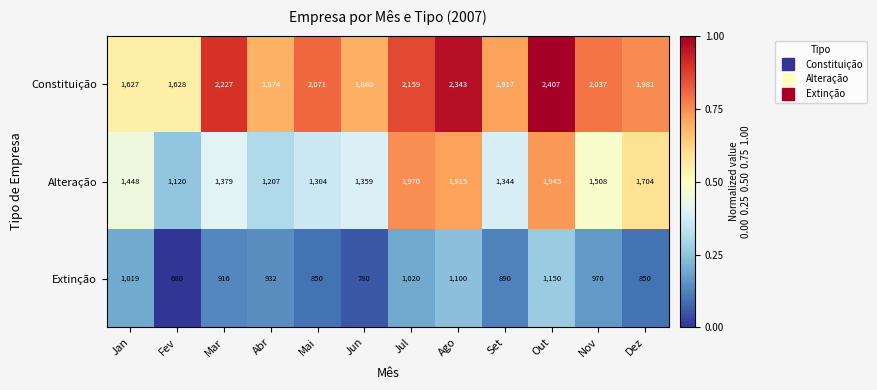

List the series in order of their peak value, lowest first.

Extinção, Alteração, Constituição